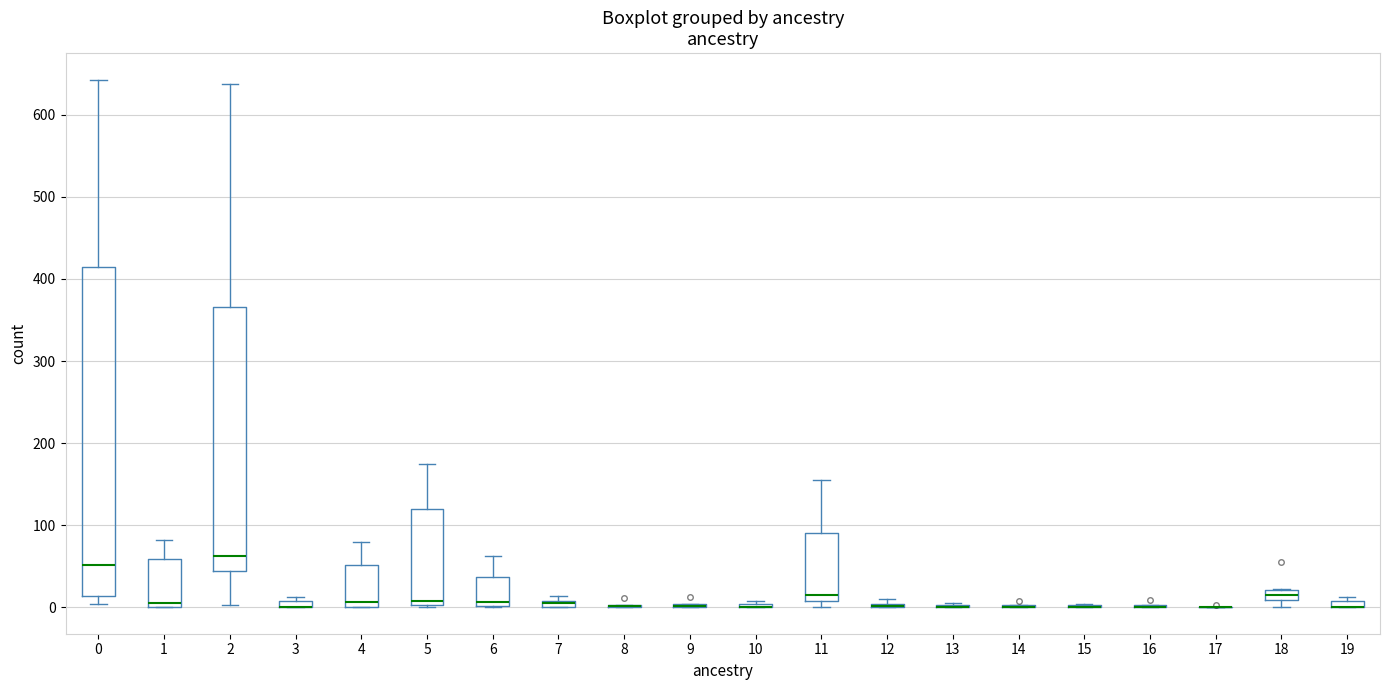

Where does the median line of the box at x = 6 sit on the y-axis? The values are not printed on the chart, so give them approximately, as read against the axis.

10